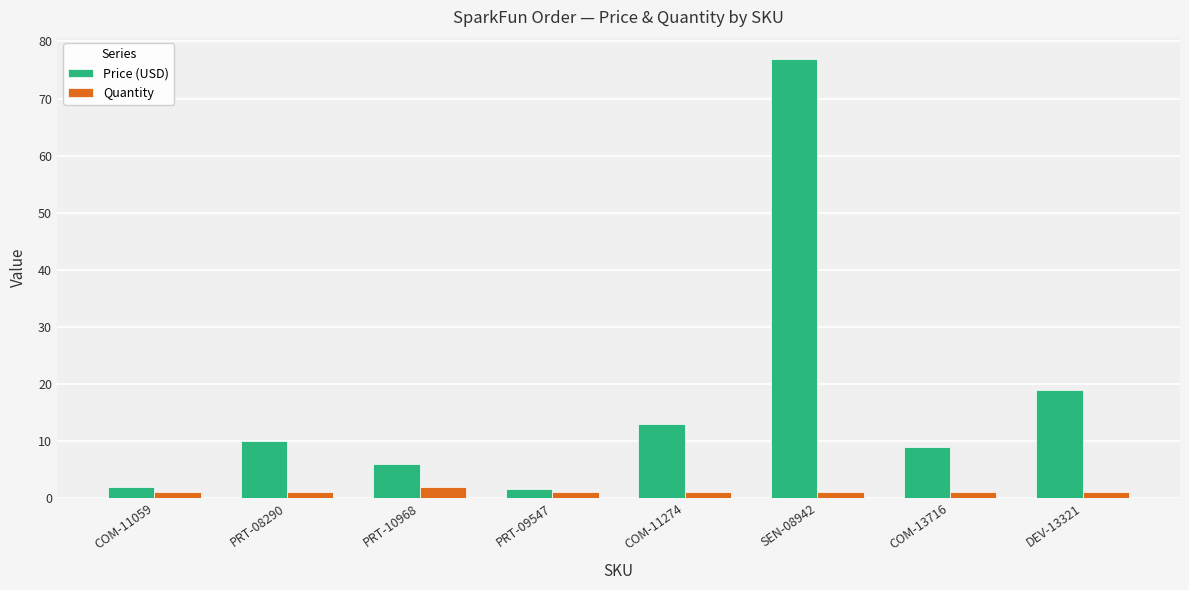

Which series has the largest range (max minus min)?

Price (USD)